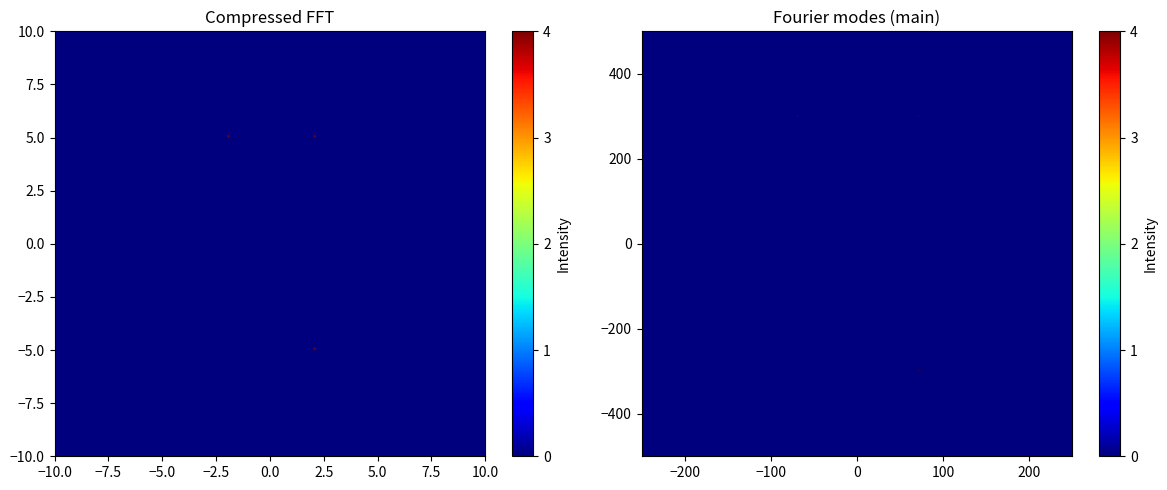

What is the spread (max minus min) of values at 1?

2